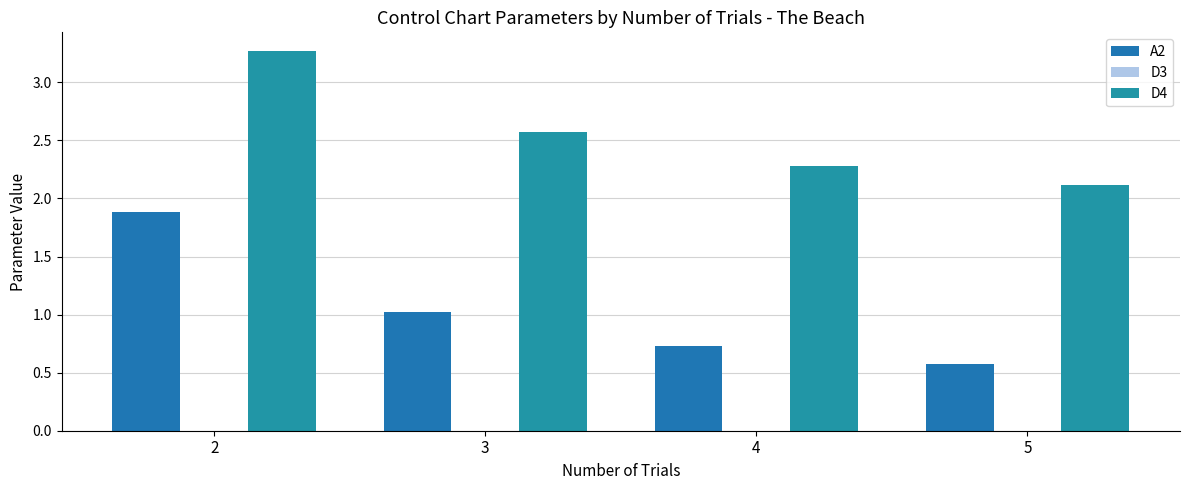

What is the value of the A2 bar at the 4th from the left?

0.6